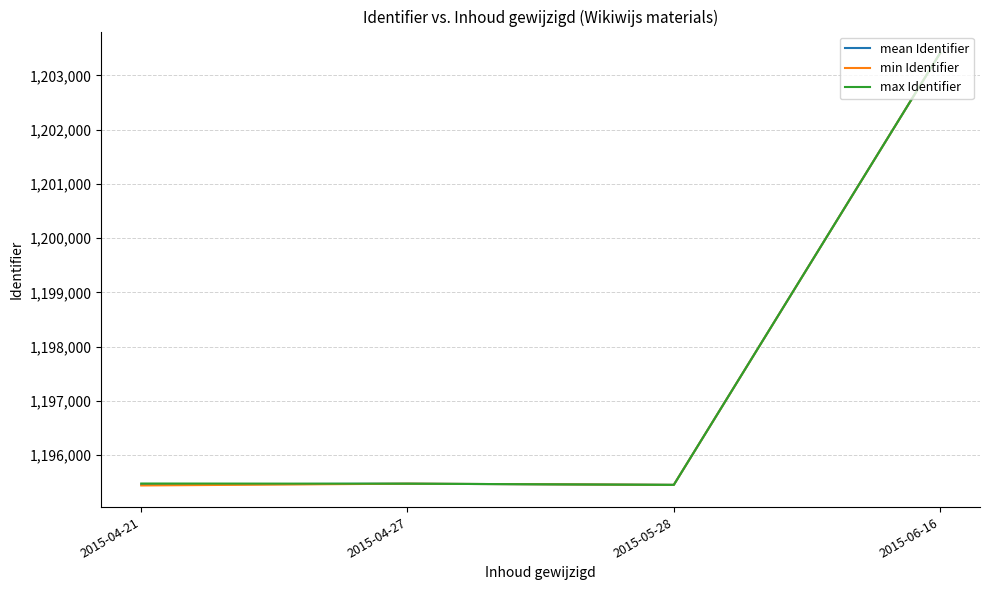

What is the maximum value shown in the chart?

1203409.0